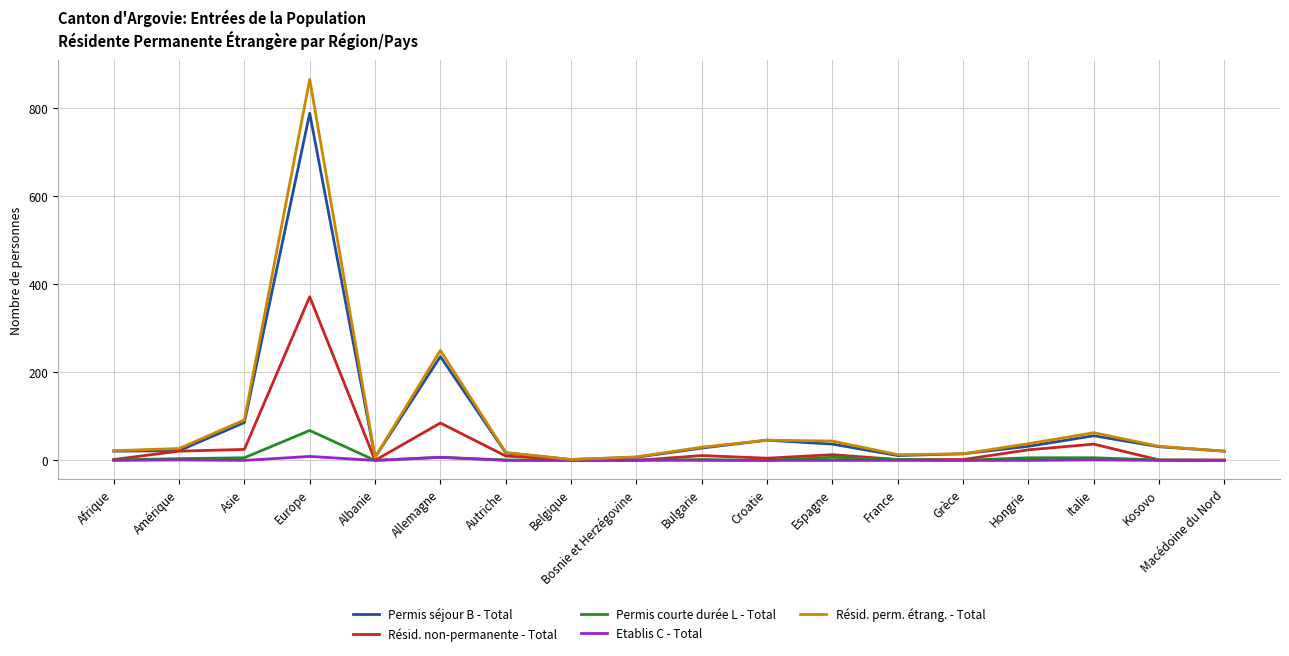

Which category has the highest value in the Résid. perm. étrang. - Total series?

Europe